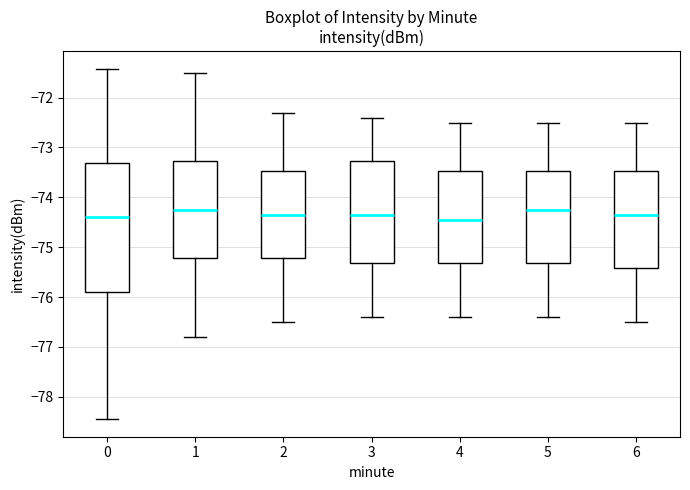

Comparing the boxes themselves (not the whiskers), which one is the tallest?

0